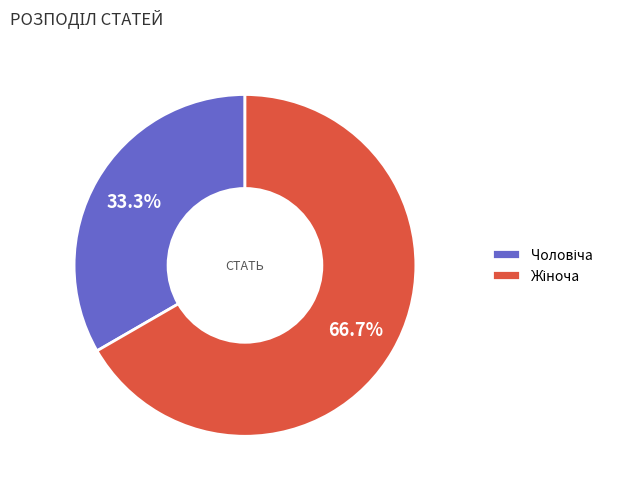

Is there any slice that represents more than half of the pie?

Yes